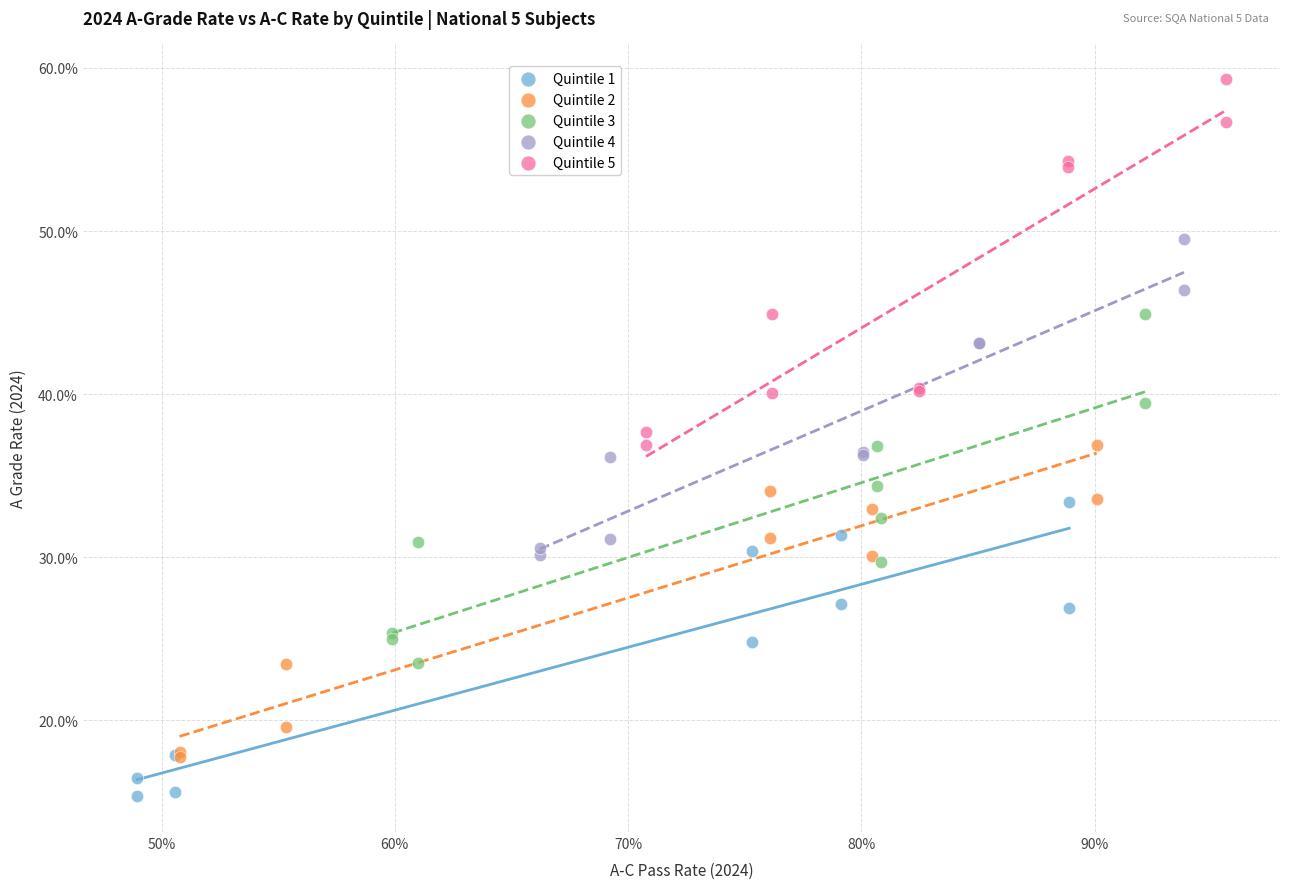

Which series reaches the minimum Y coordinate?

Quintile 1